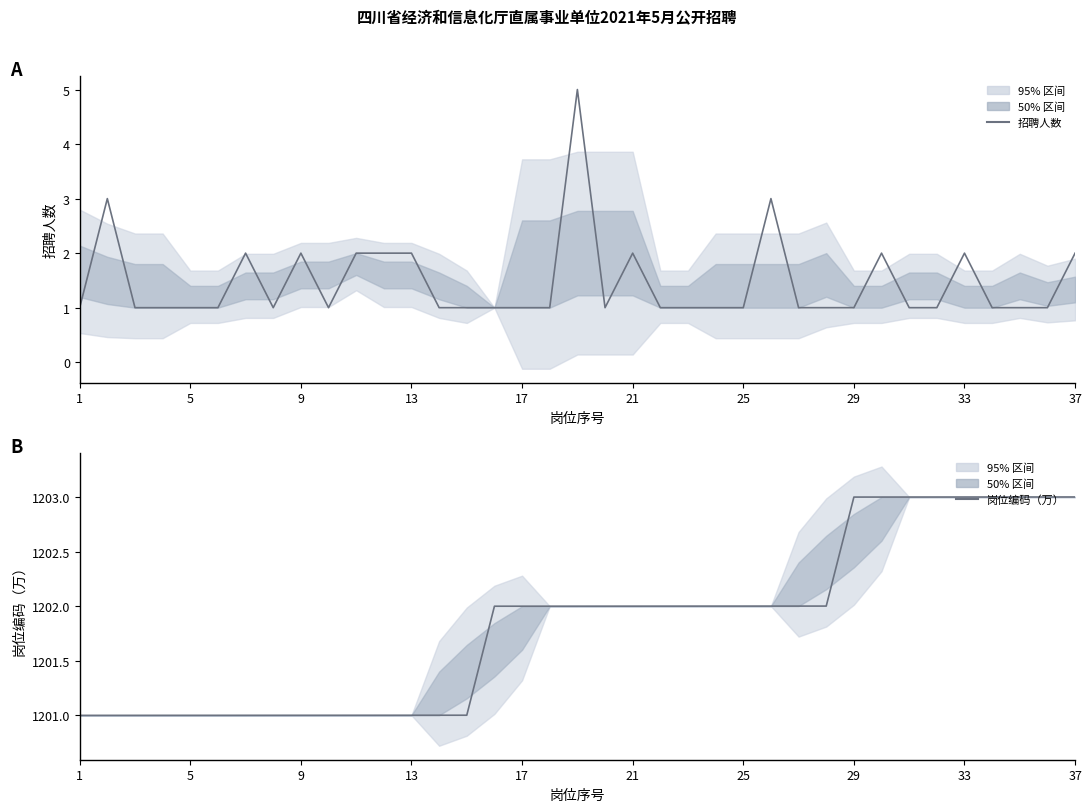

True or false: 招聘人数 and 岗位编码（万） intersect in this chart.

False